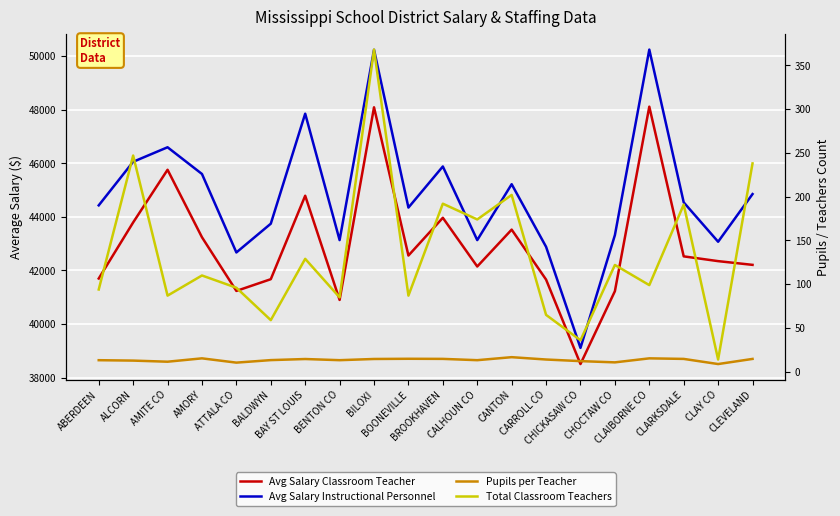

At which category is the sum across all series the highest?

BILOXI